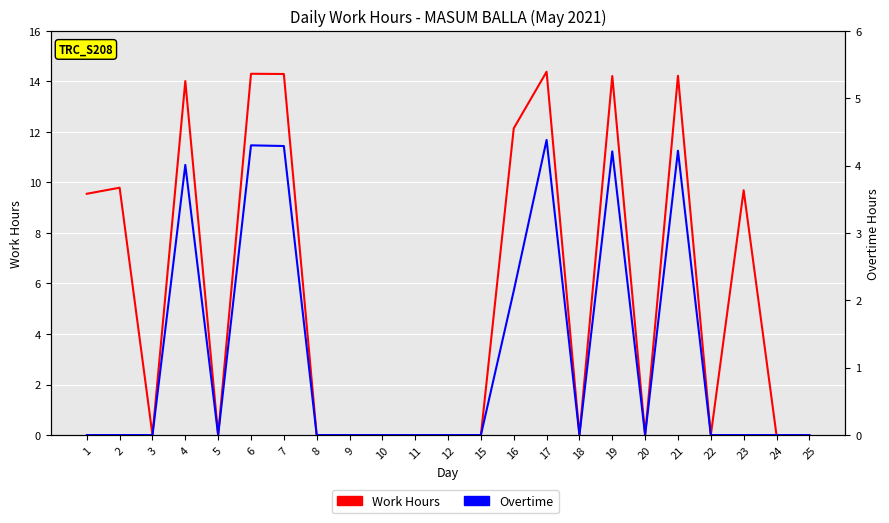

What is the value of the Overtime point at the 14th from the left?

2.1